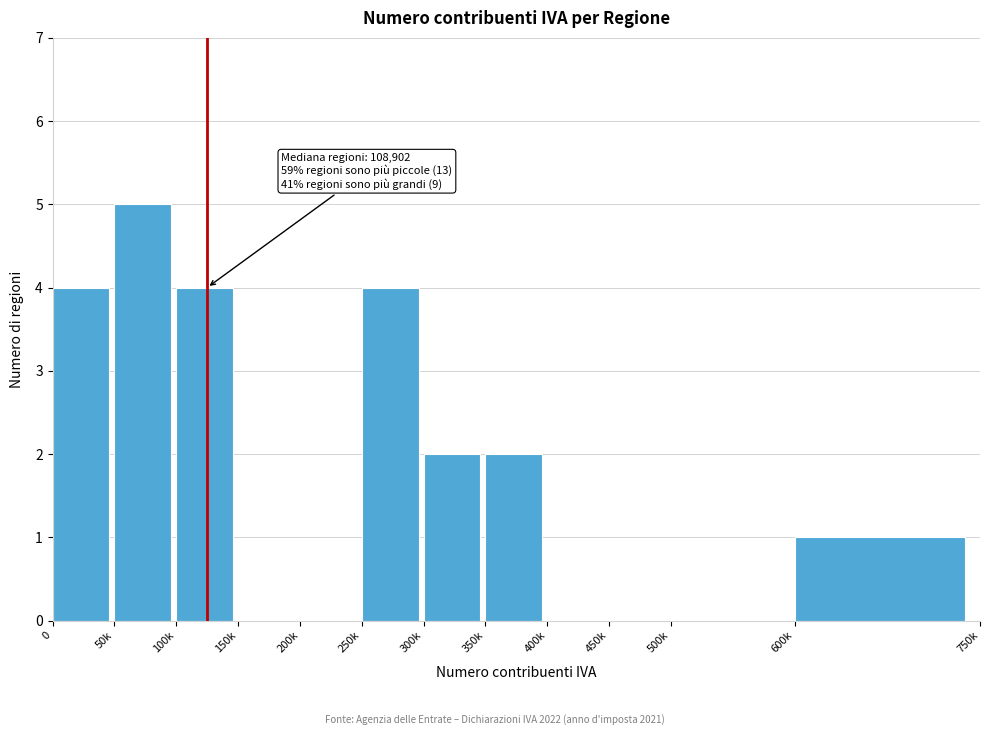

Reading left to right, extract all data points from this chart.

0=4	50k=5	100k=4	150k=0	200k=0	250k=4	300k=2	350k=2	400k=0	450k=0	500k=0	600k=1